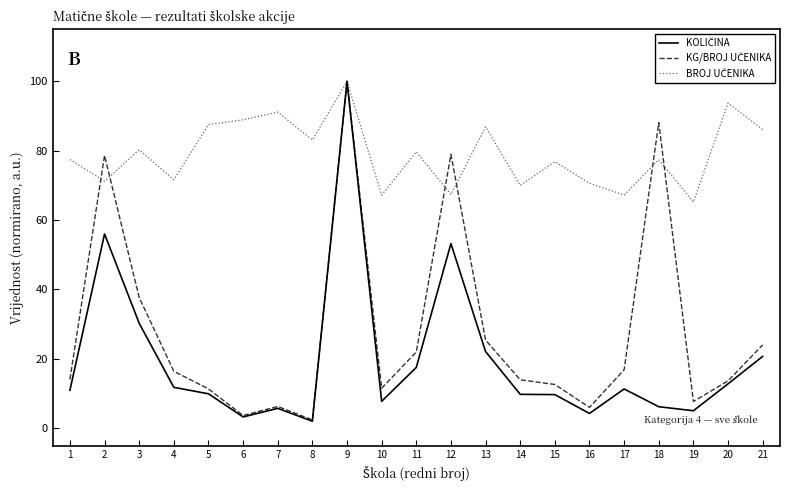

At which category is the sum across all series the highest?

9